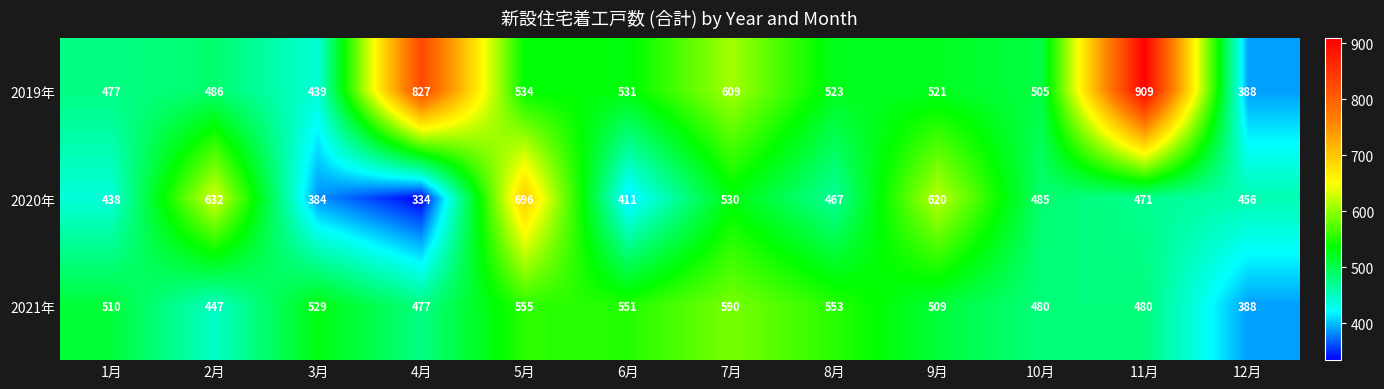

How many data points in 2020年 are less than 471?

6